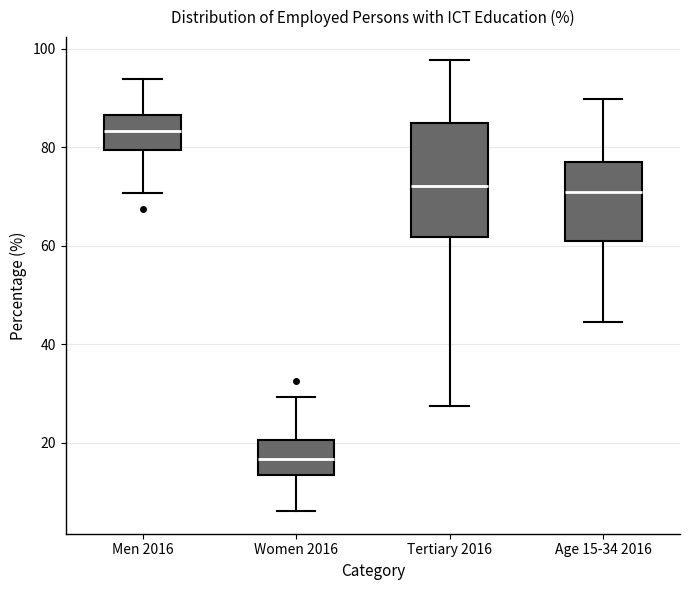

Which box has the highest median line?

Men 2016